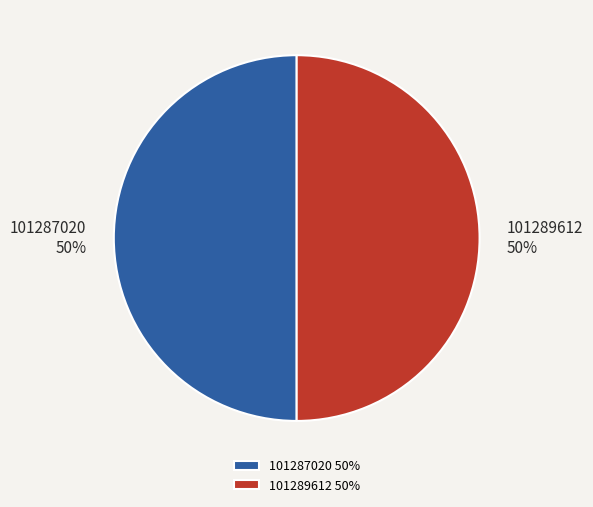

To the nearest percent, what is the average slice percentage?

50%